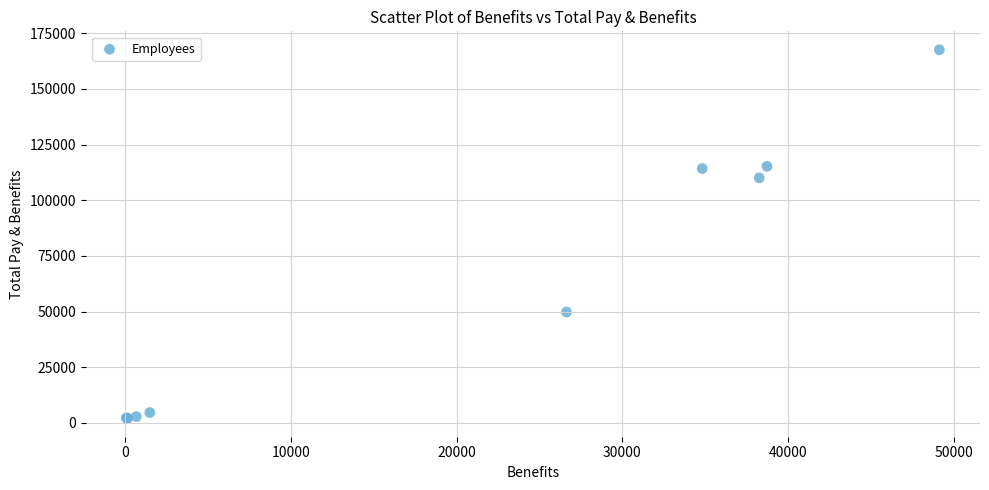

What Y value in the scatter plot is closest to 84860?

110092